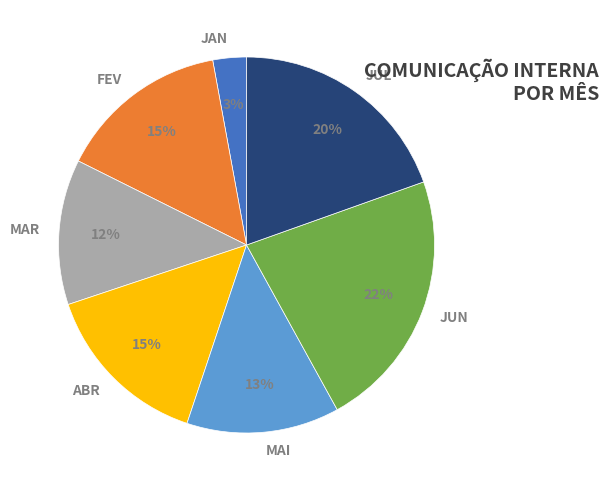

To the nearest percent, what portion does FEV represent?

15%